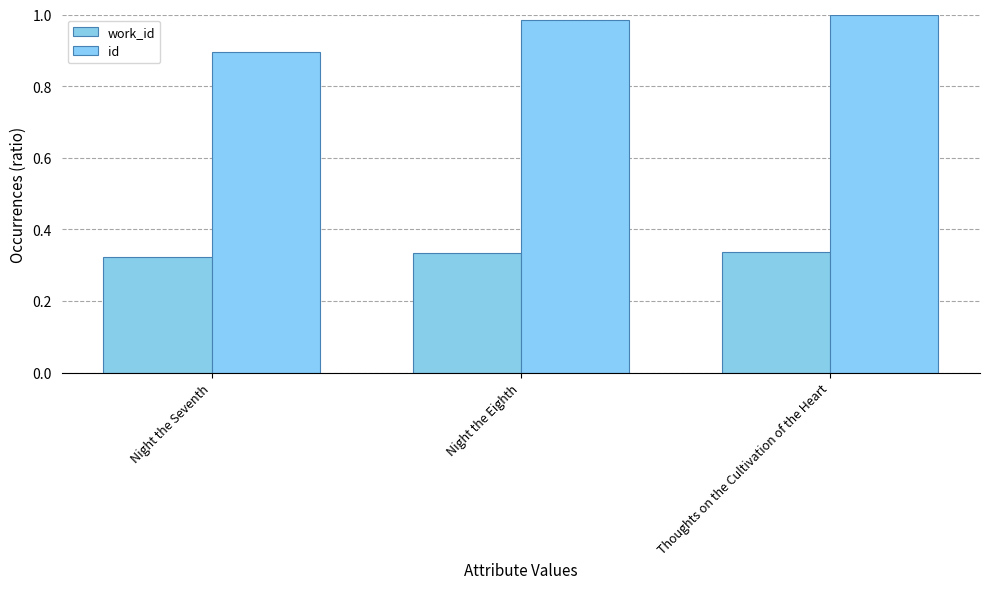

Reading left to right, list all the values displayed in this chart.

work_id: 0.3	0.3	0.3
id: 0.9	1.0	1.0